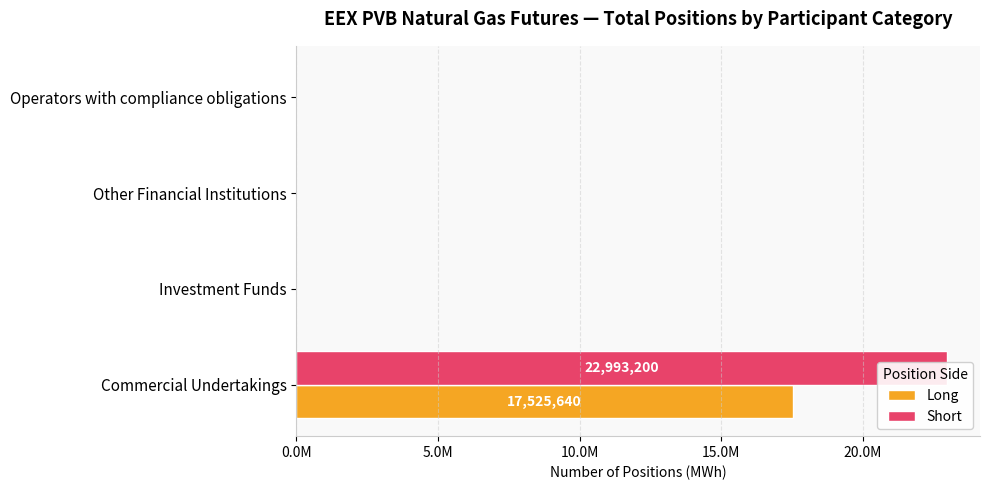

What is the average value of the Long series?

4381410